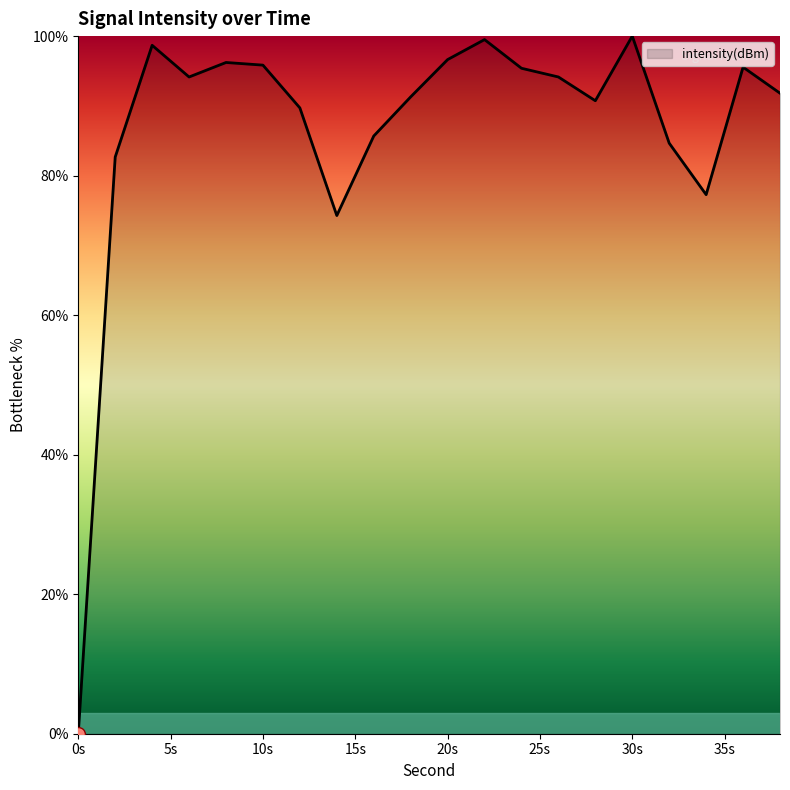

What is the difference between the maximum and minimum values?

100.0